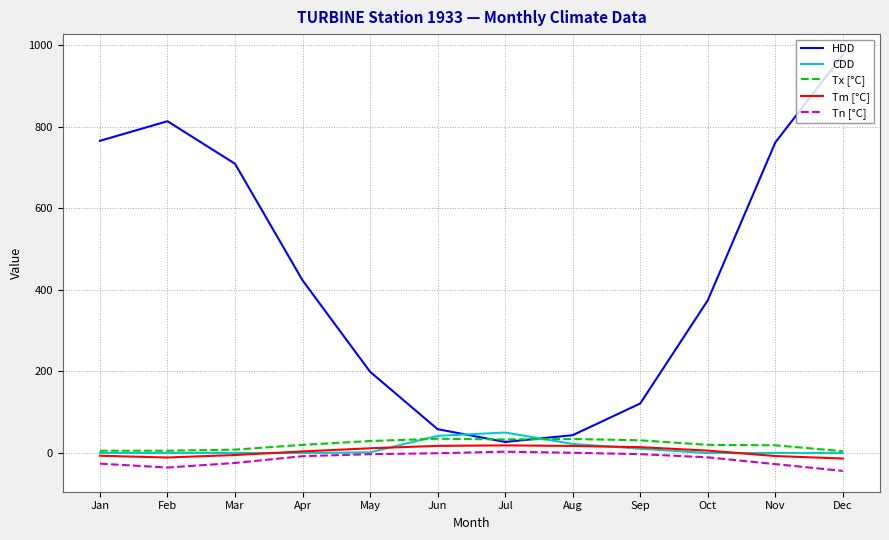

Which label corresponds to the largest value in the chart?

Dec